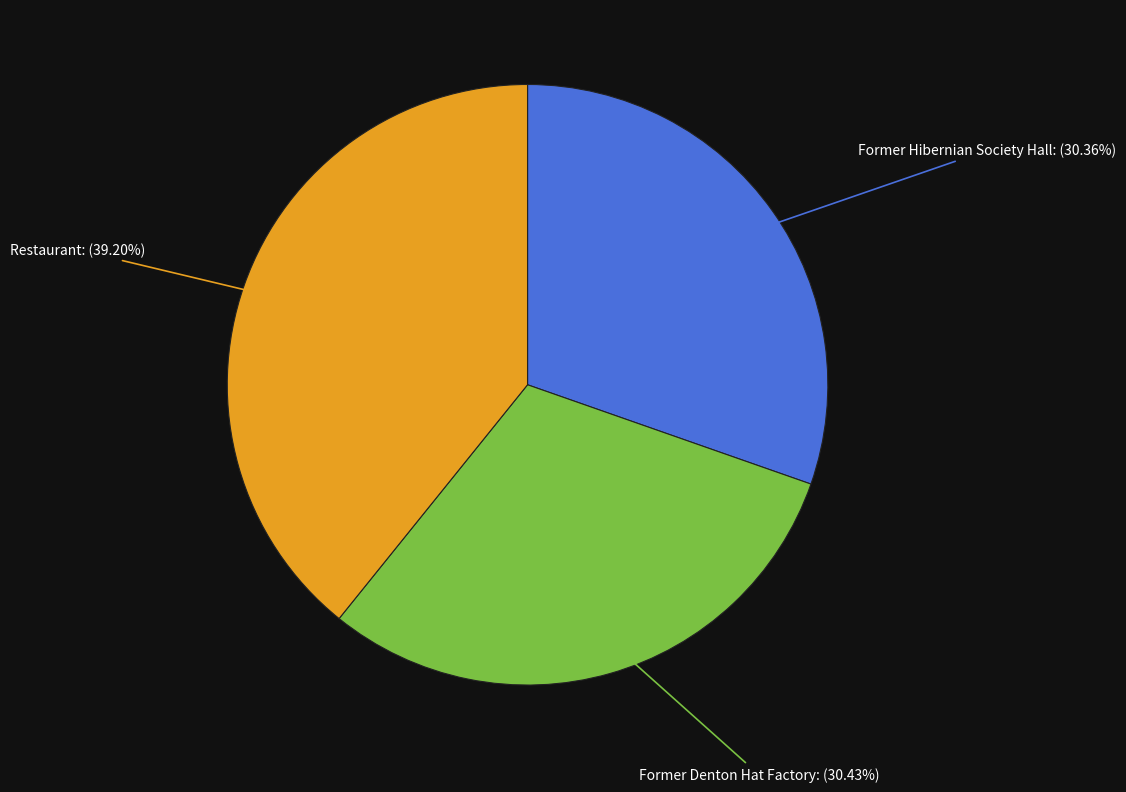

Which category has the biggest portion of the pie?

Restaurant